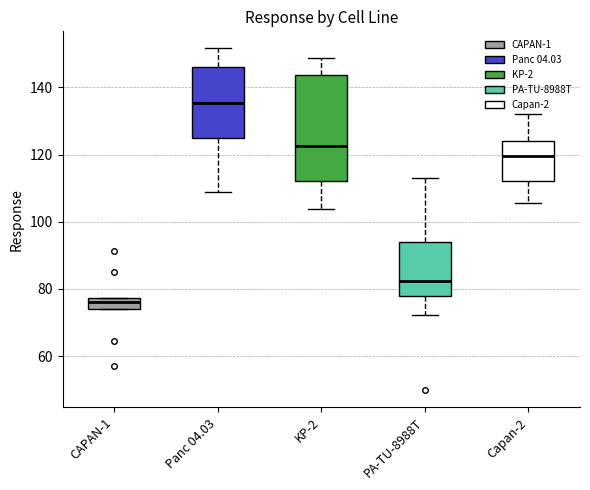

Reading left to right, read every box against the y-axis: the position of its median line, the range the box covers, and the ends of its whiskers. The values are not printed on the chart, so give them approximately, as read against the axis.

CAPAN-1: median 76, box 74 to 78, whiskers 74 to 78
Panc 04.03: median 136, box 126 to 146, whiskers 108 to 152
KP-2: median 122, box 112 to 144, whiskers 104 to 148
PA-TU-8988T: median 82, box 78 to 94, whiskers 72 to 114
Capan-2: median 120, box 112 to 124, whiskers 106 to 132